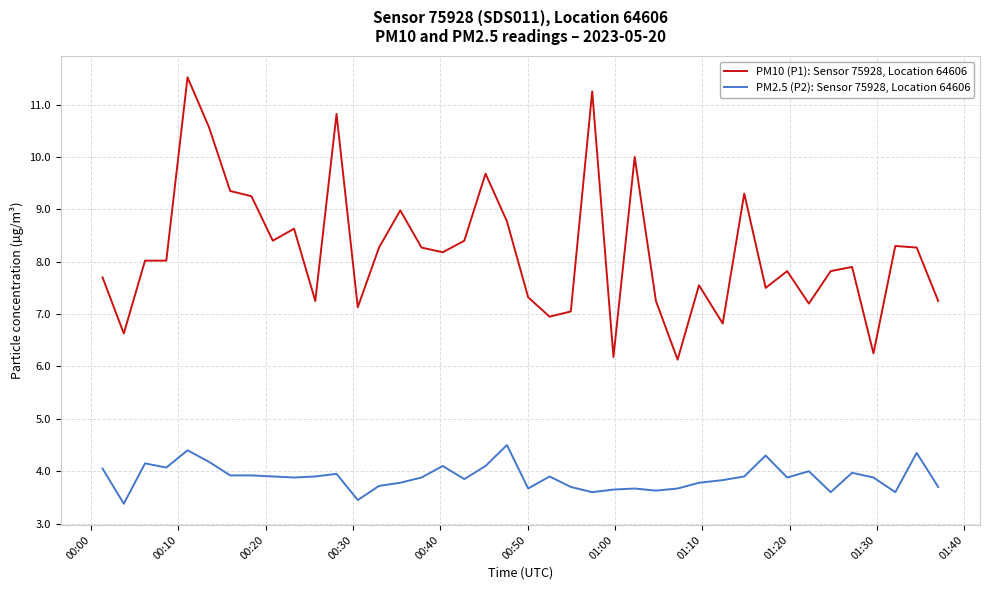

True or false: PM10 (P1): Sensor 75928, Location 64606 and PM2.5 (P2): Sensor 75928, Location 64606 intersect in this chart.

False